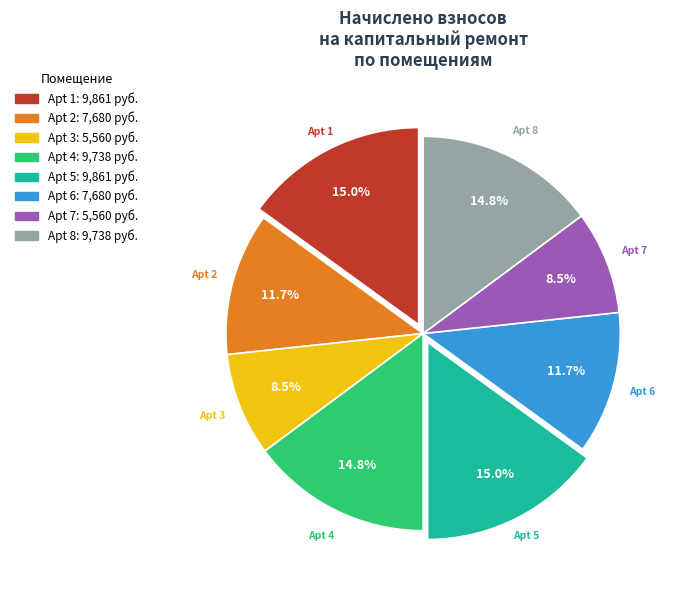

What percentage do Apt 1 and Apt 4 together represent?

29.8%